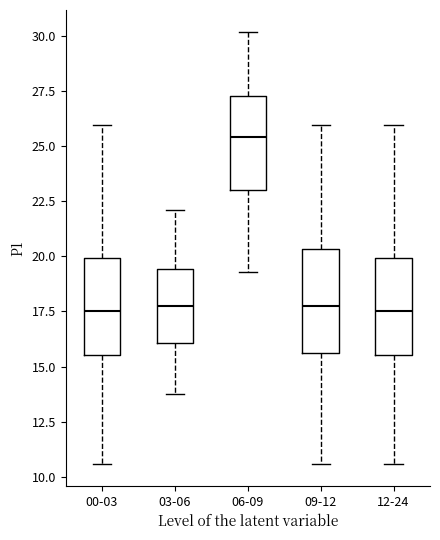

Where is the lower edge of the box for 09-12 on the y-axis? The values are not printed on the chart, so give them approximately, as read against the axis.

15.5